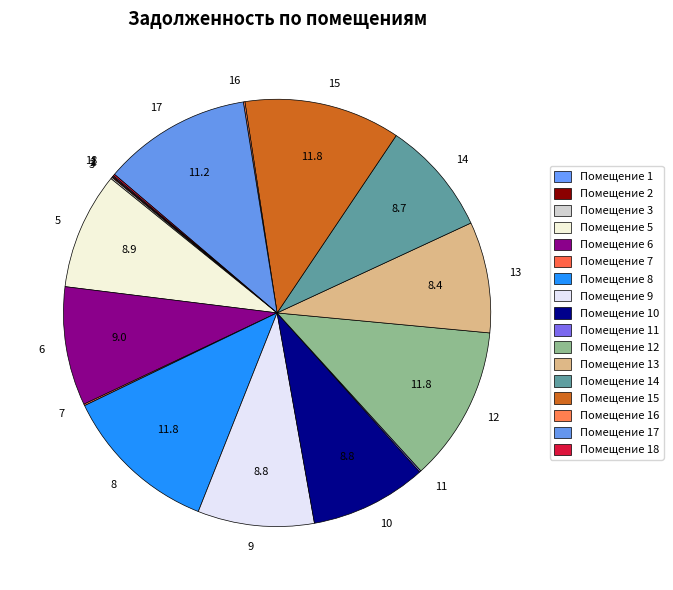

Does any single category account for the majority?

No